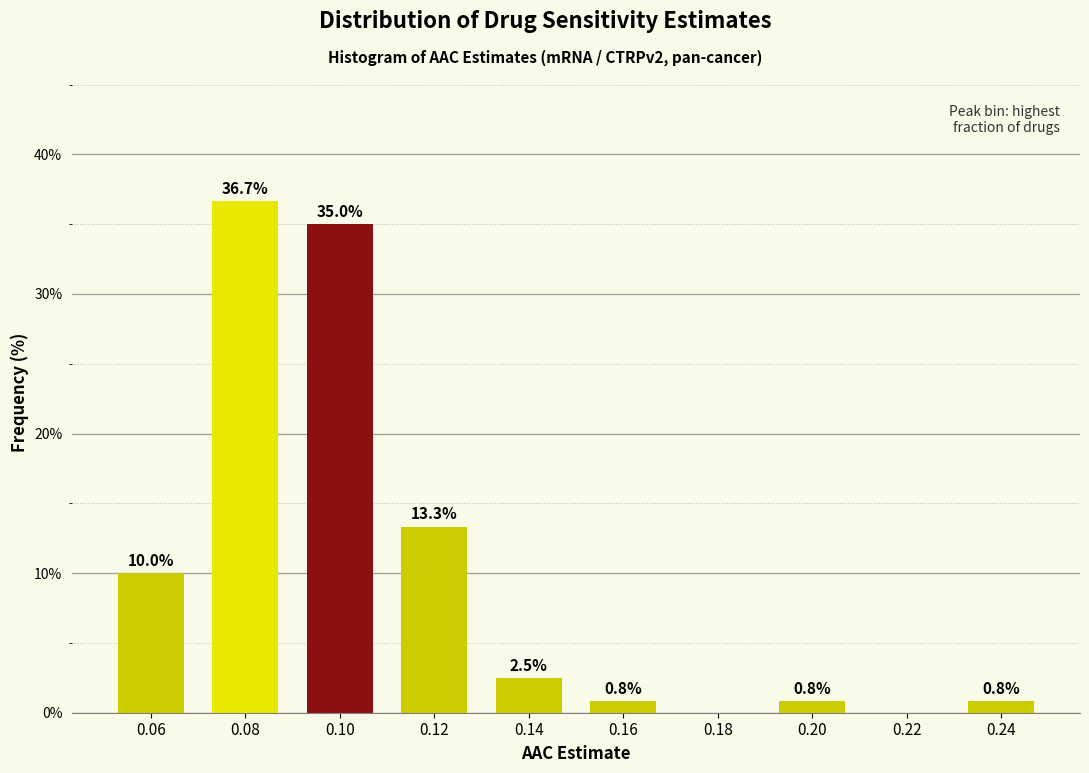

Reading left to right, list all the values displayed in this chart.

0.06=10.0	0.08=36.7	0.10=35.0	0.12=13.3	0.14=2.5	0.16=0.8	0.18=0.0	0.20=0.8	0.22=0.0	0.24=0.8